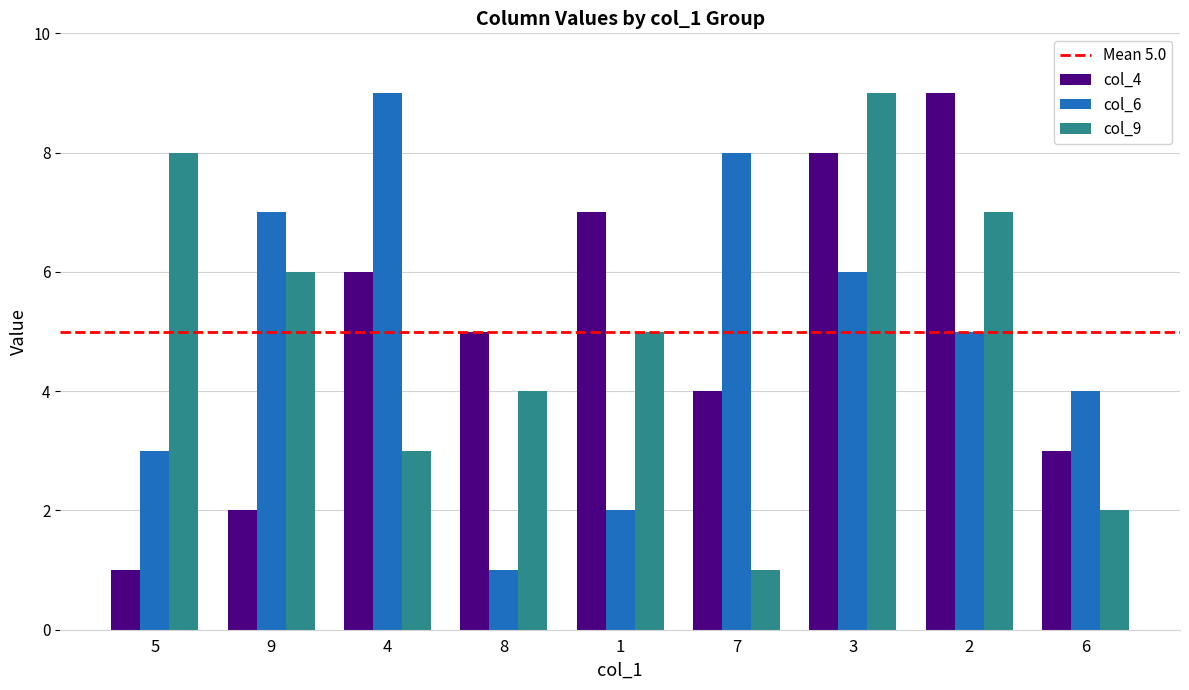

How many values in the col_6 series are below 5?

4